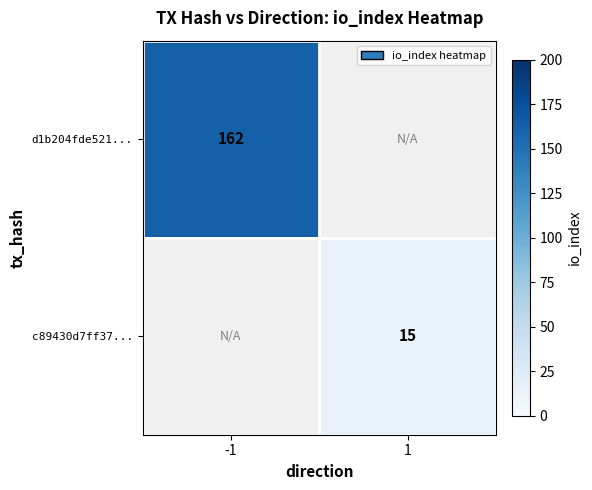

The d1b204fde521... series shows 162 at -1. True or false?

True